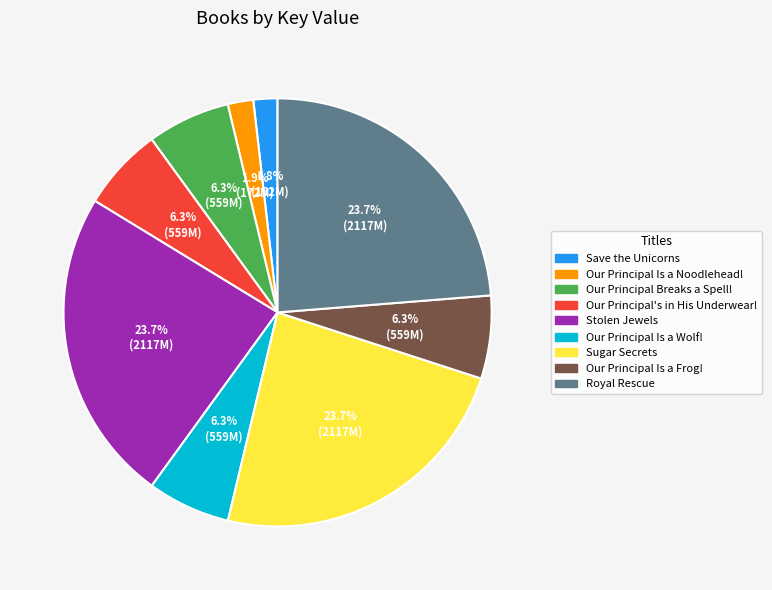

Does Royal Rescue account for over 50% of the chart?

No